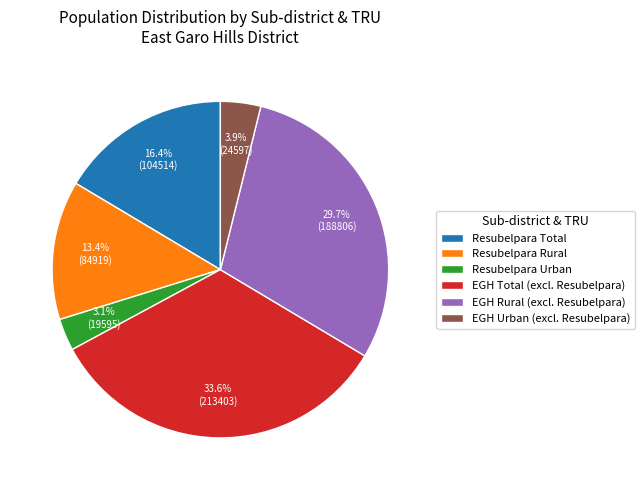

Which category has the smallest portion of the pie?

Resubelpara Urban